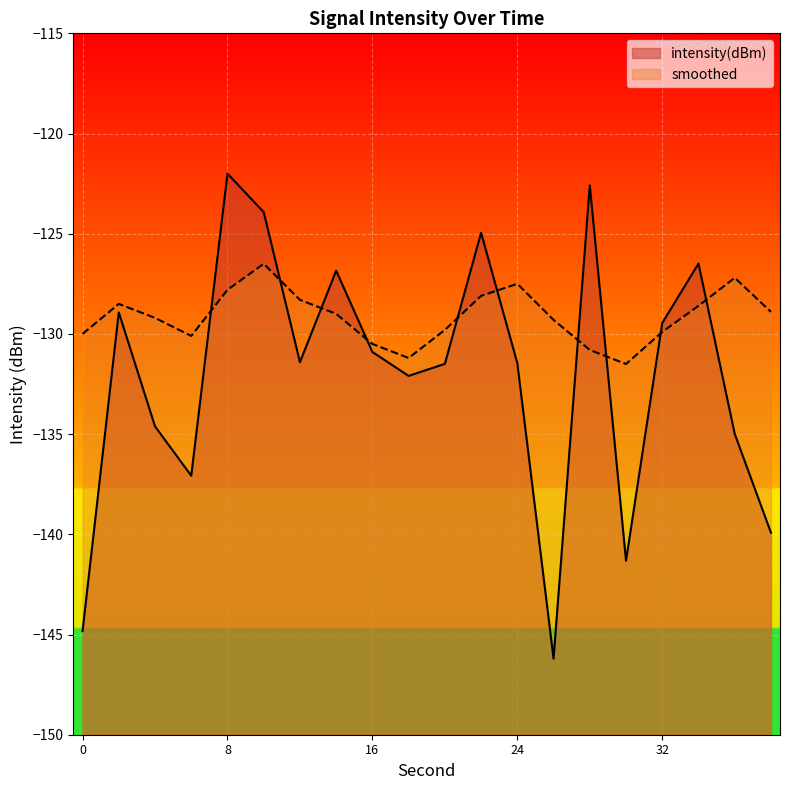

The intensity(dBm) series shows -177.9 at 18. True or false?

False